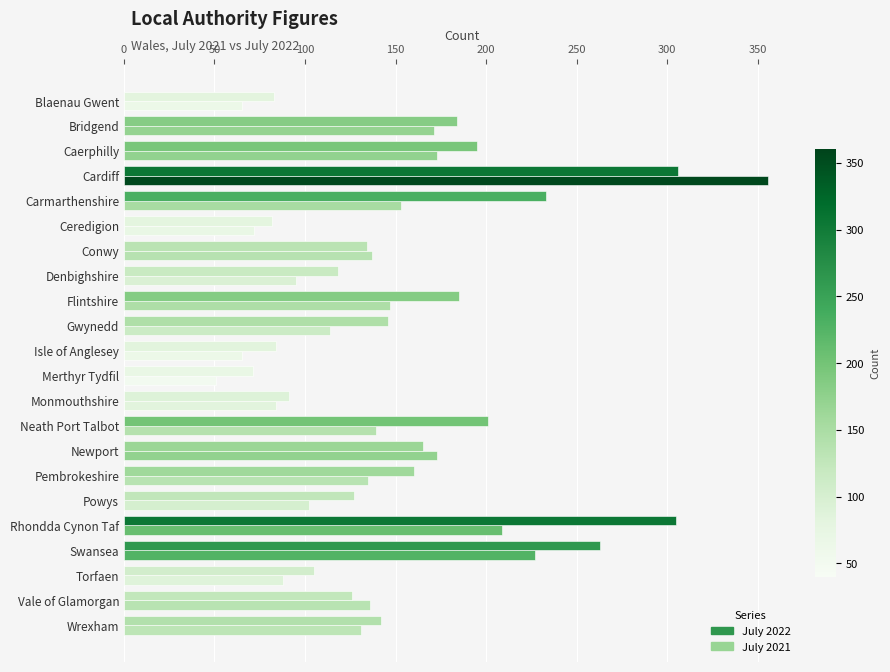

Reading left to right, what are all the values shown in this chart?

July 2022: 65	171	173	356	153	72	137	95	147	114	65	51	84	139	173	135	102	209	227	88	136	131
July 2021: 83	184	195	306	233	82	134	118	185	146	84	71	91	201	165	160	127	305	263	105	126	142